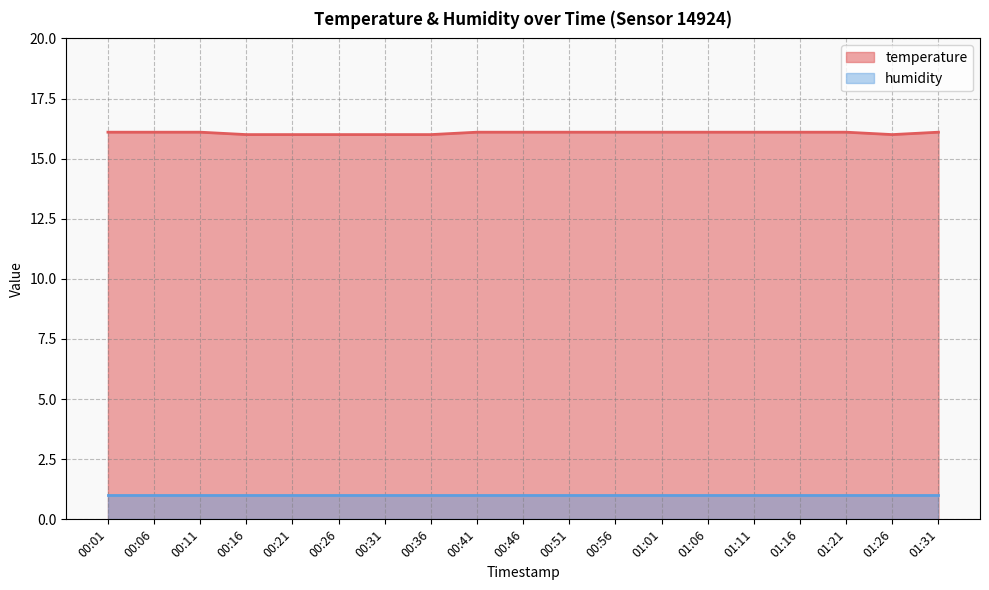

What is the difference between the second highest and second lowest values?

0.1